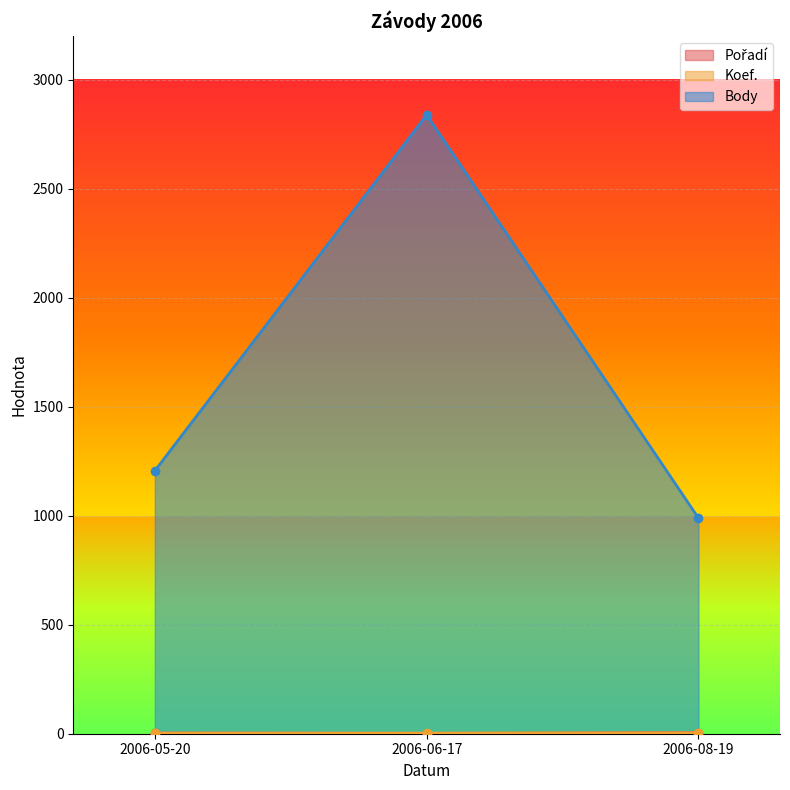

At which category is the sum across all series the highest?

2006-06-17